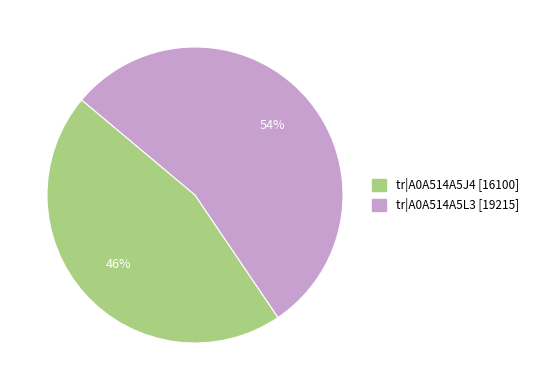

To the nearest percent, what is the average slice percentage?

50%